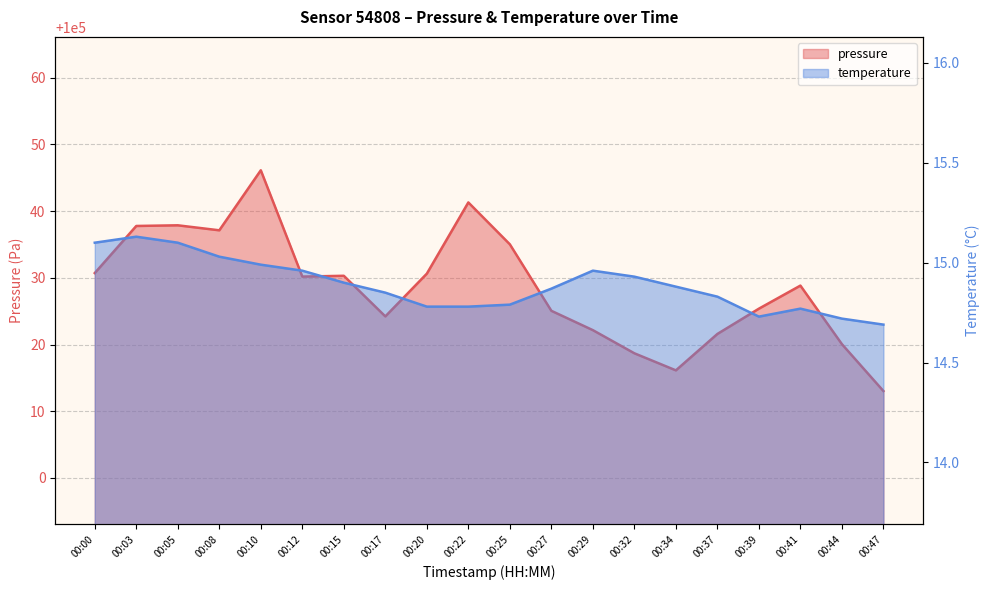

Which series has the largest total across all categories?

pressure